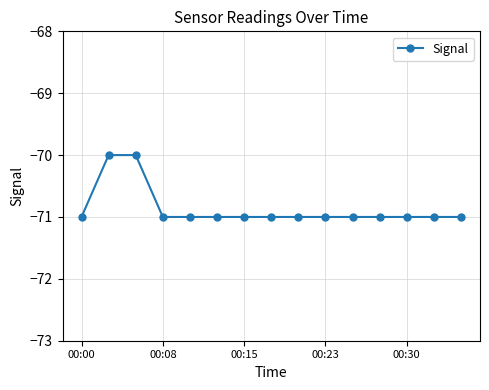

What is the average value?

-71